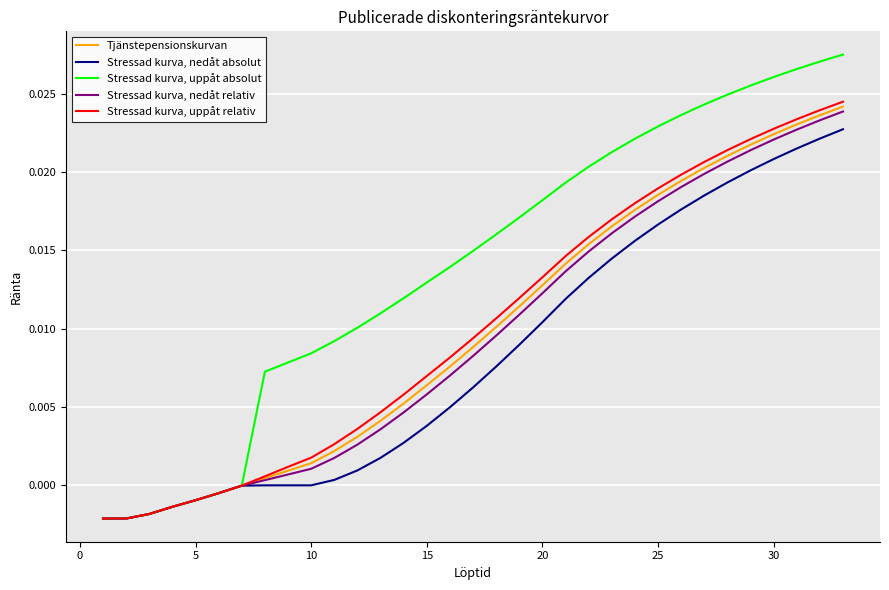

Does the chart display data point markers on the line(s)?

No